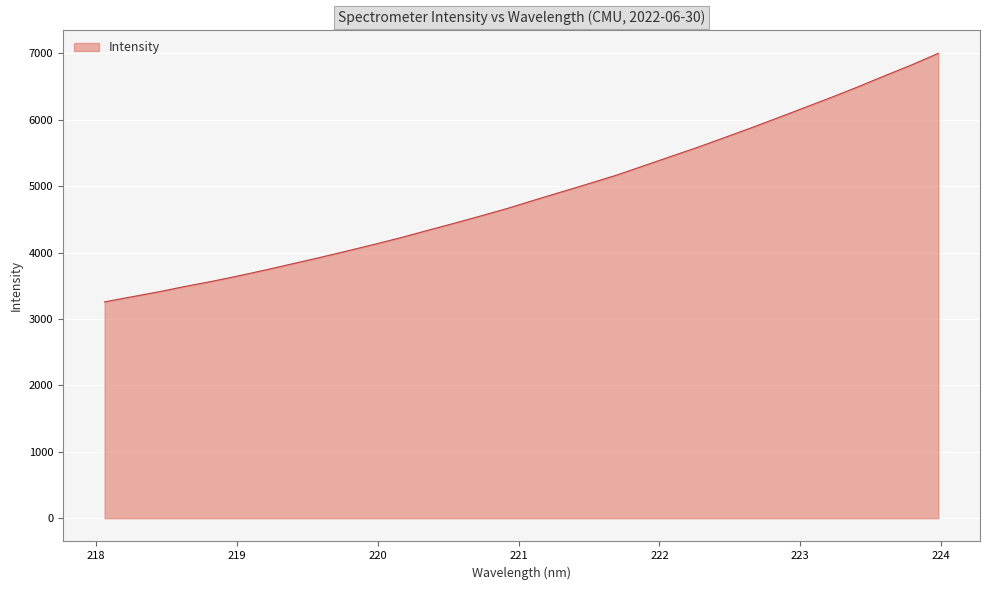

What is the minimum value shown in the chart?

3257.3